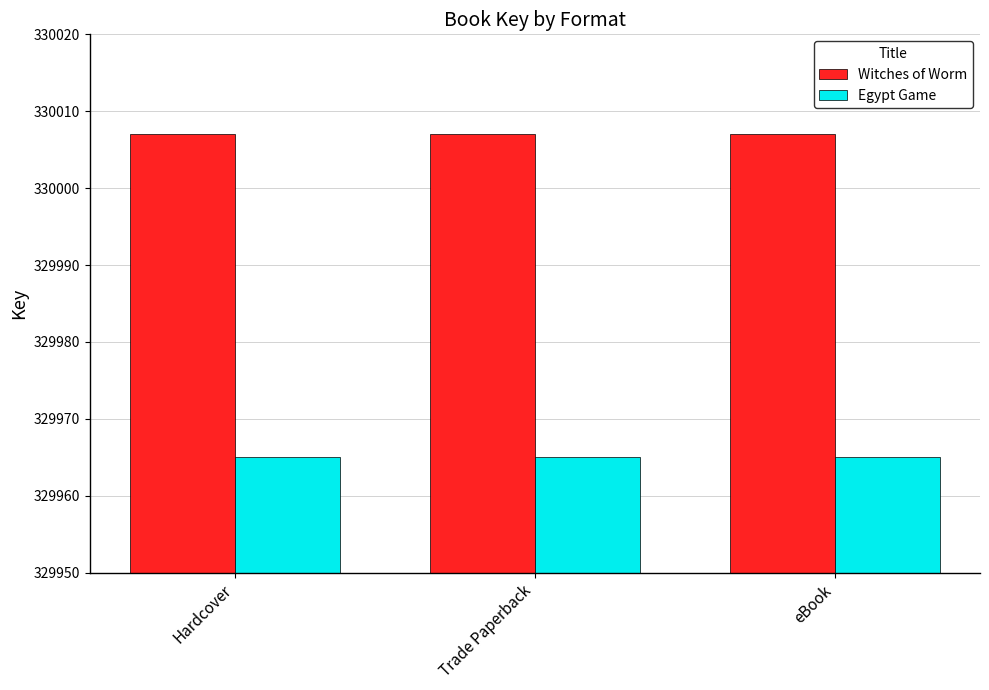

What is the total value across all series at Hardcover?

659972